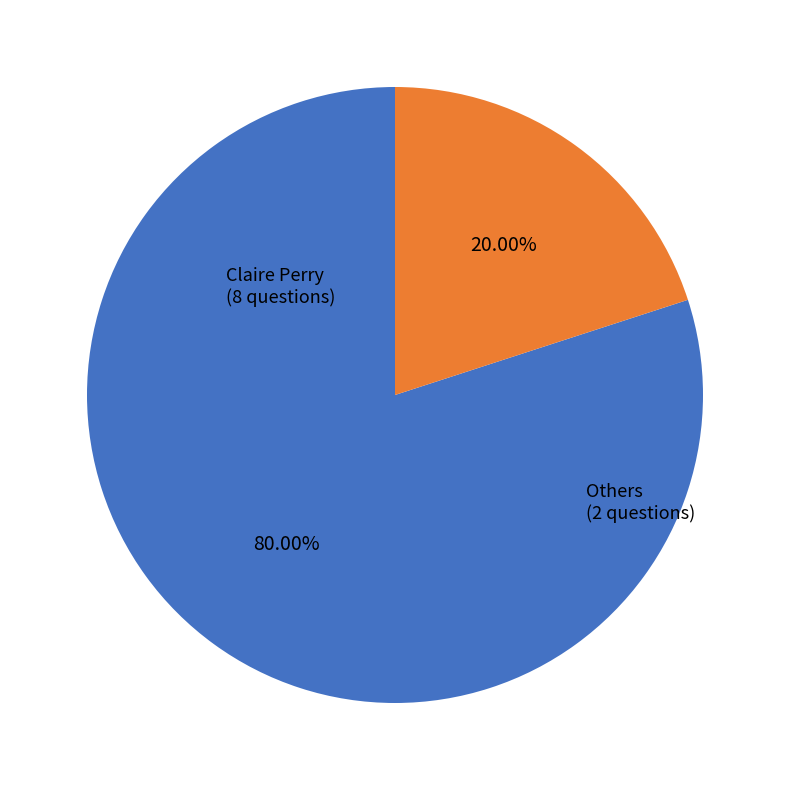

How many segments does this pie chart have?

2